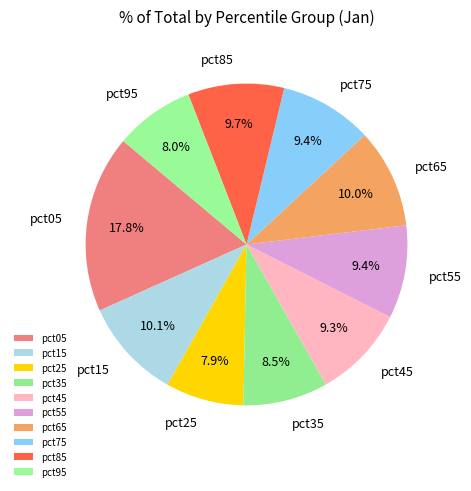

To the nearest percent, what is the average slice percentage?

10%